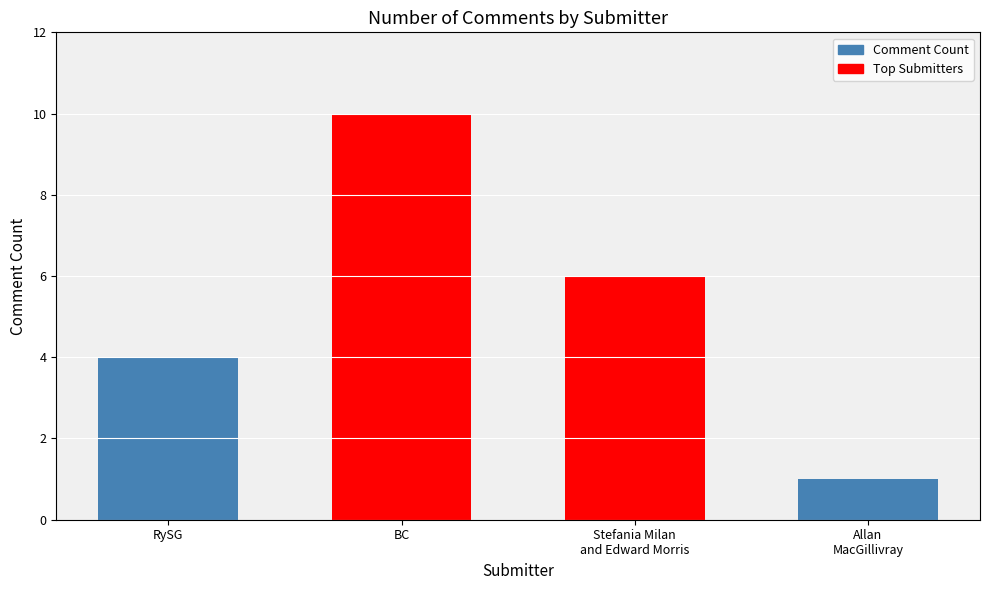

What is the sum of all values?

21